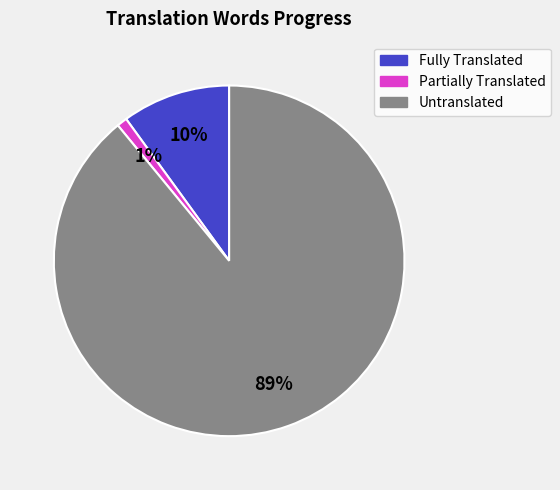

To the nearest percent, what is the difference between the largest and smallest slice percentages?

88%